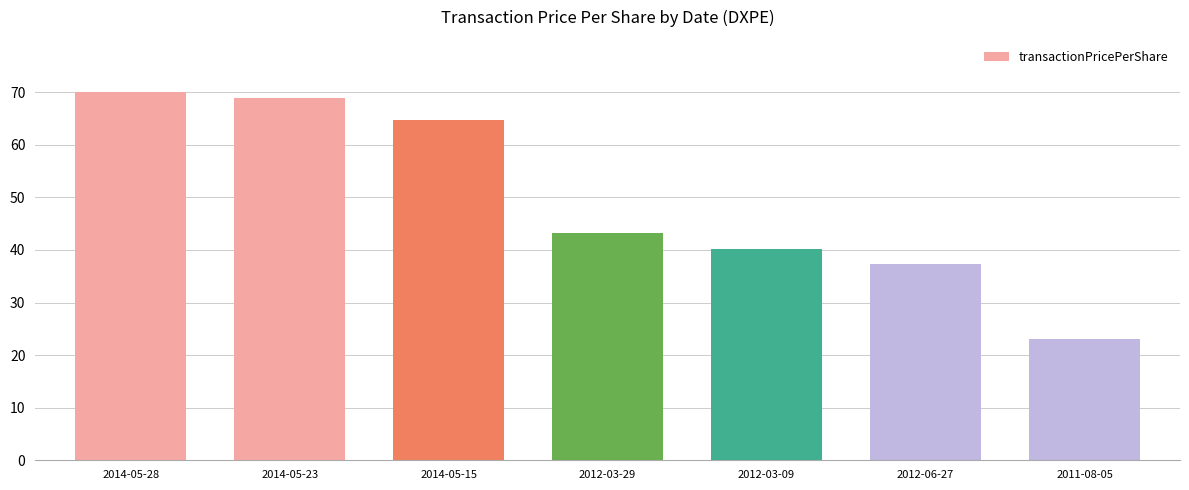

What is the value of the 2nd bar from the left?

68.9